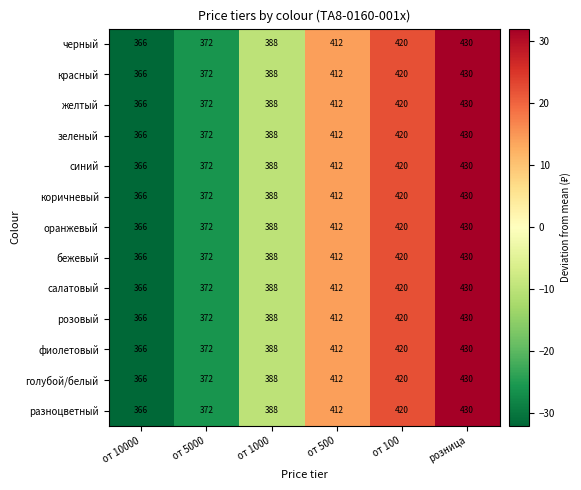

Read the желтый value at от 10000, to the nearest 10.

370